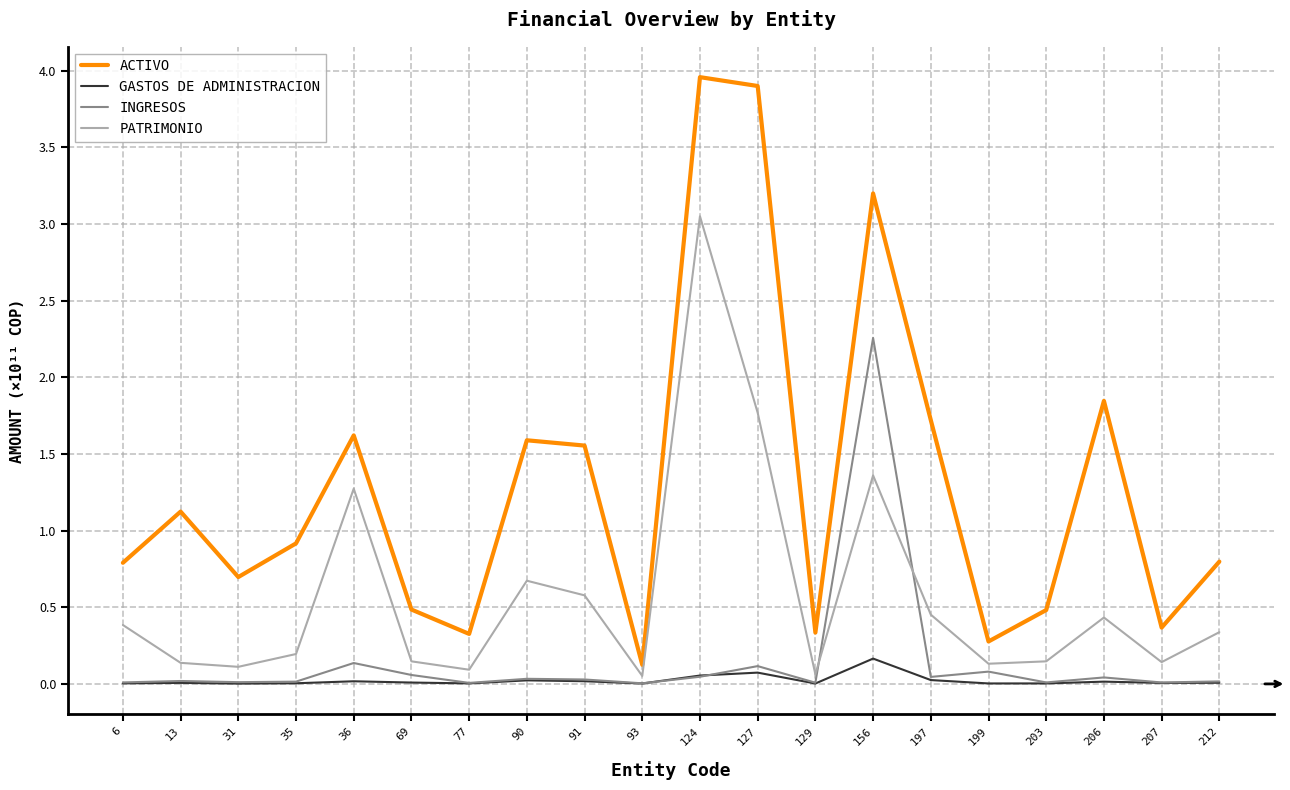

True or false: PATRIMONIO and ACTIVO intersect in this chart.

False